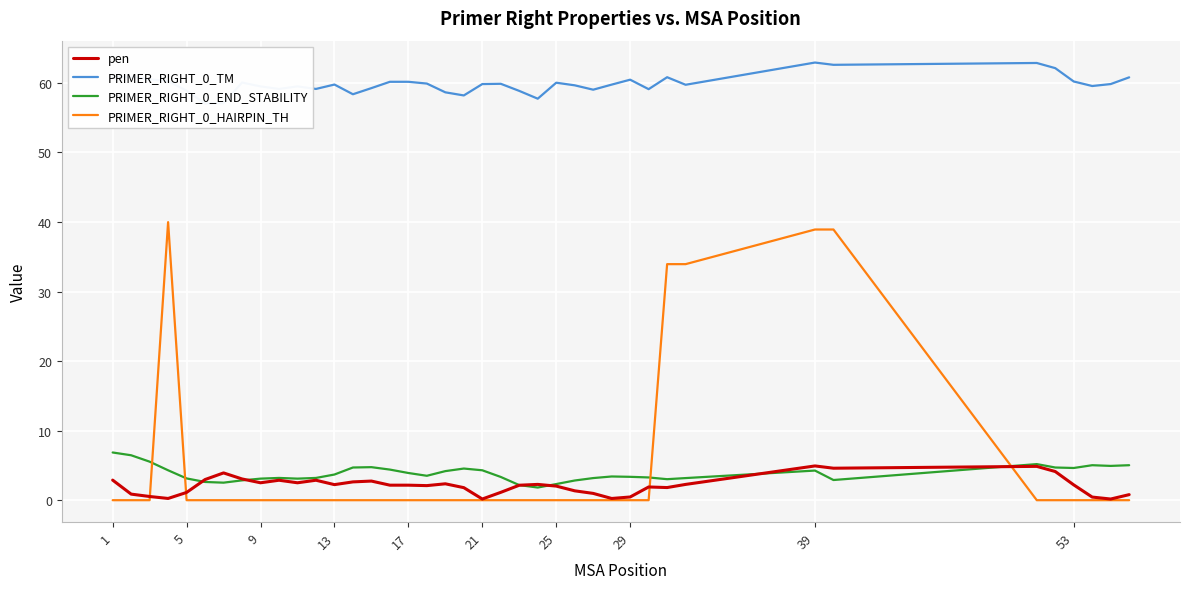

What is the highest value of the PRIMER_RIGHT_0_HAIRPIN_TH series?

40.0